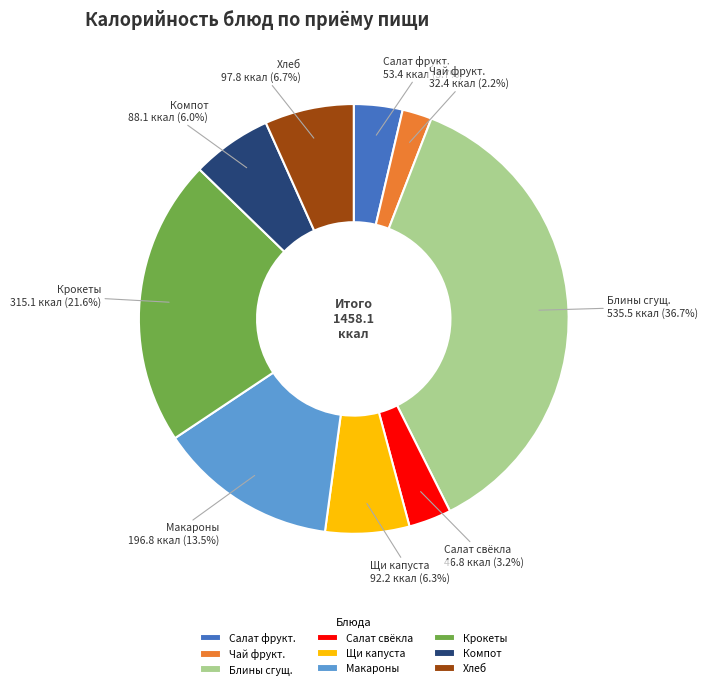

Which has a higher value, Крокеты or Компот?

Крокеты